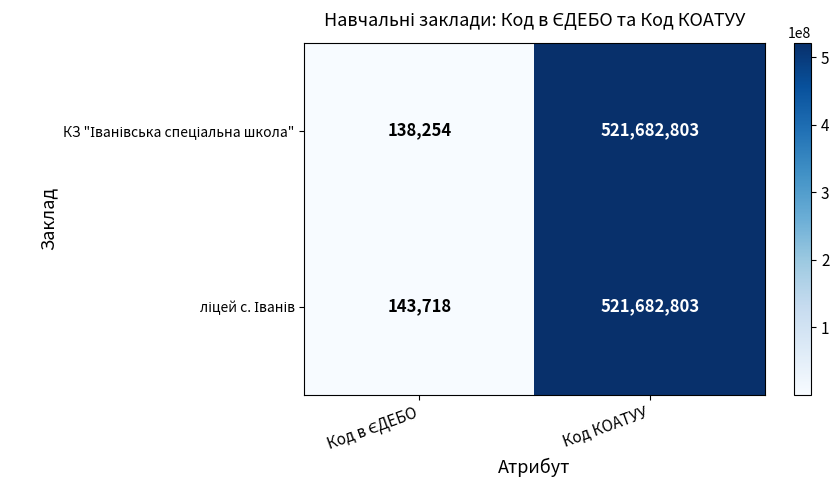

Which category has the highest value across all series?

Код КОАТУУ